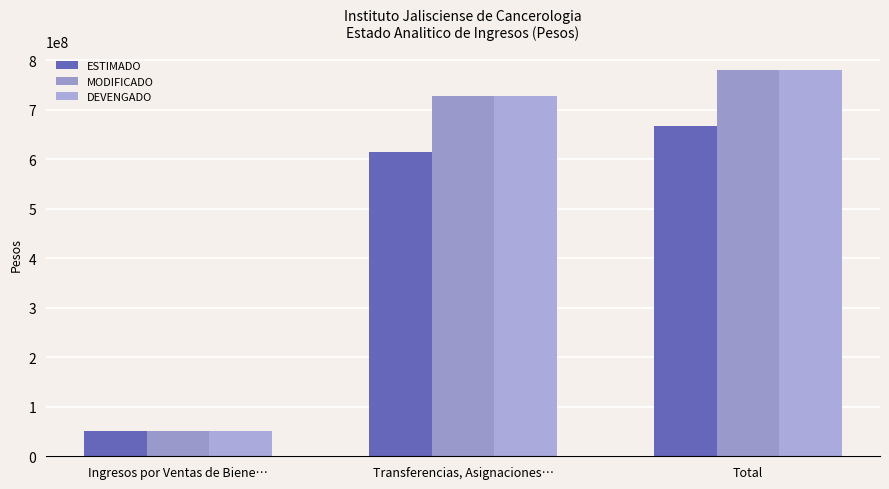

What is the sum of all MODIFICADO values?

1560338694